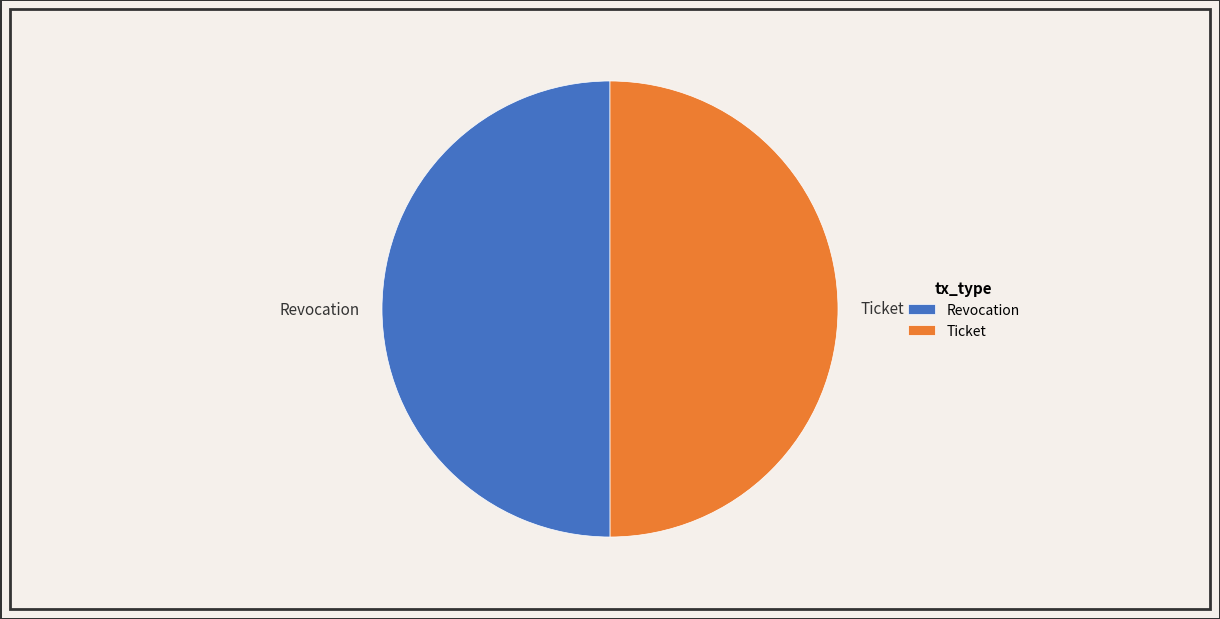

True or false: Revocation accounts for 50% of the total.

True